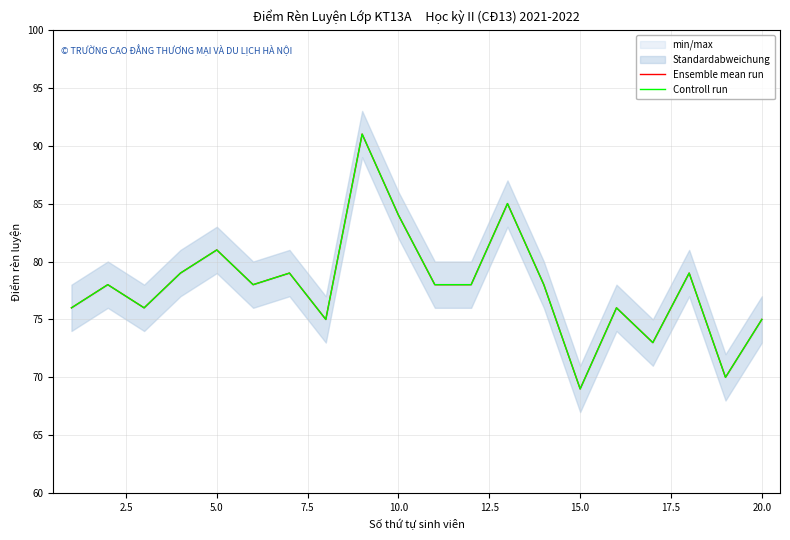

The Ensemble mean run series shows 75 at 17.5. True or false?

True